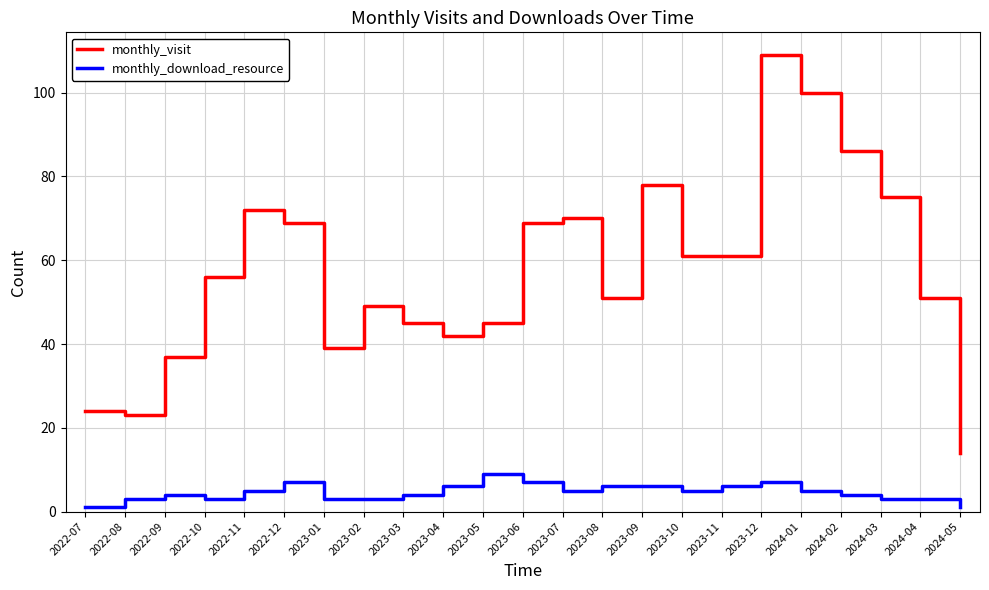

What position from the right is 2023-02?

16